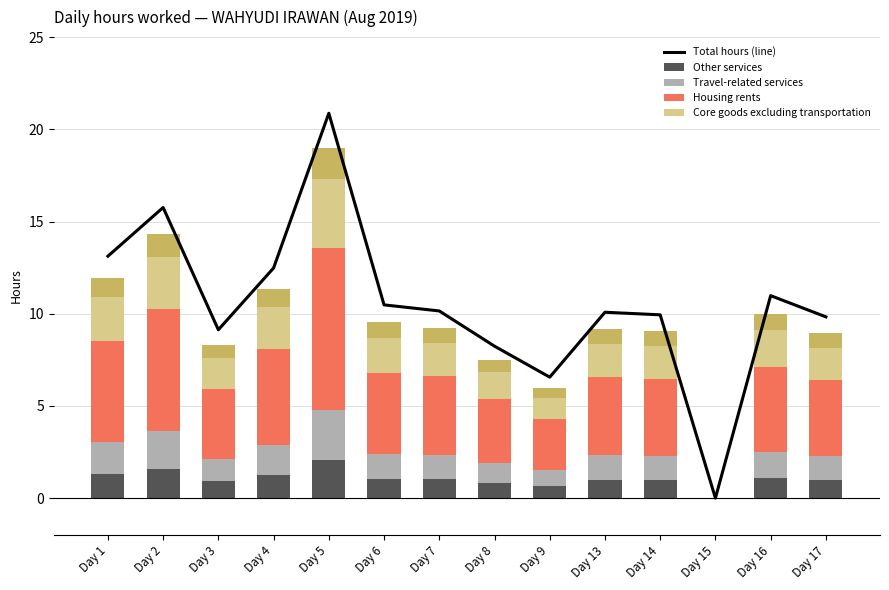

Which series has the largest range (max minus min)?

Total hours (line)